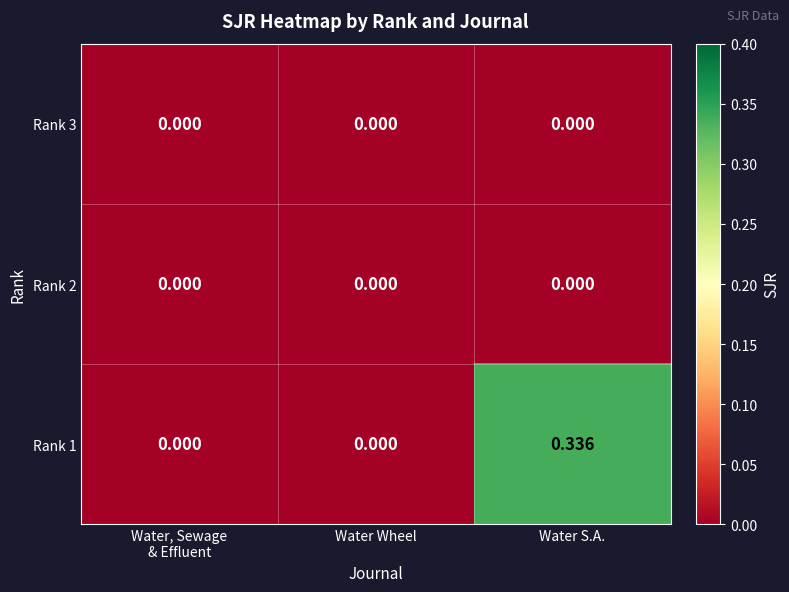

Which category has the highest value across all series?

Water S.A.